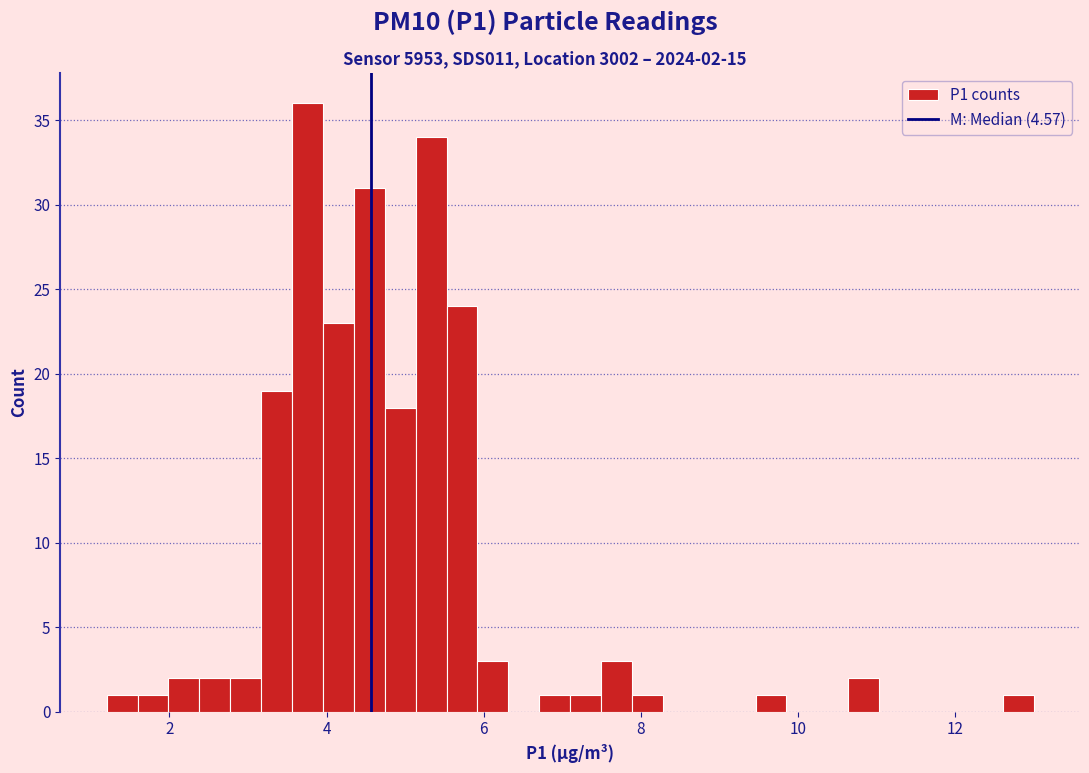

Read against the x-axis, roughly where is the centre of the tallest bar?

3.8